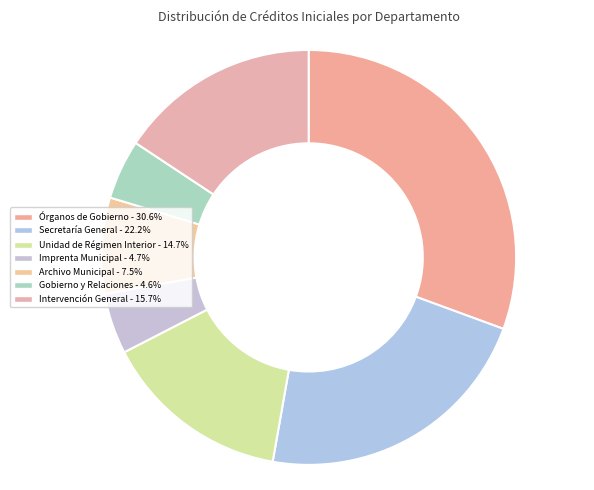

Count the number of slices in the pie.

7